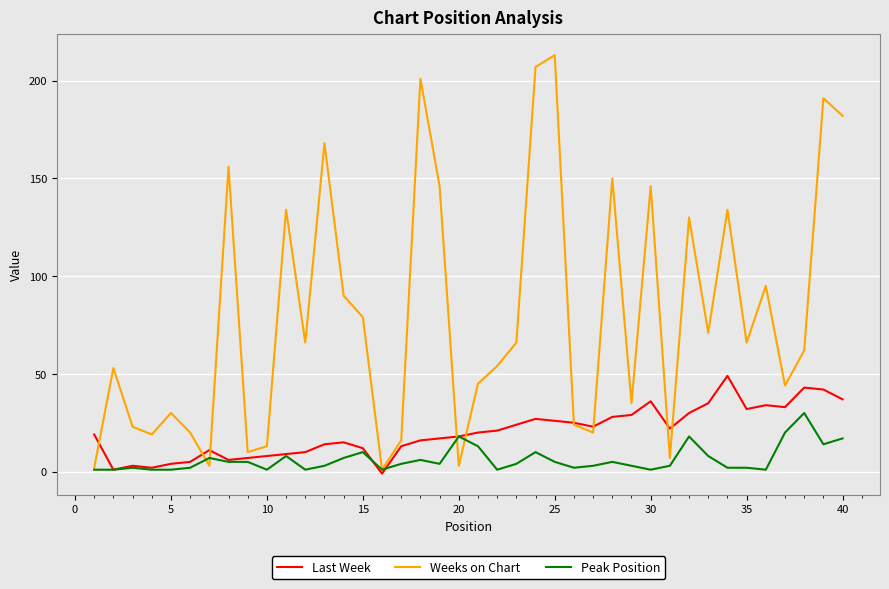

True or false: Weeks on Chart and Peak Position intersect in this chart.

True